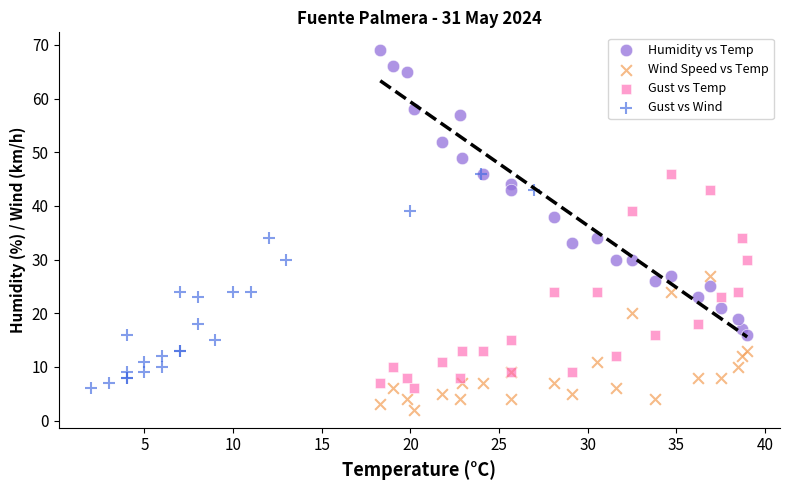

Which series reaches the minimum Y coordinate?

Wind Speed vs Temp